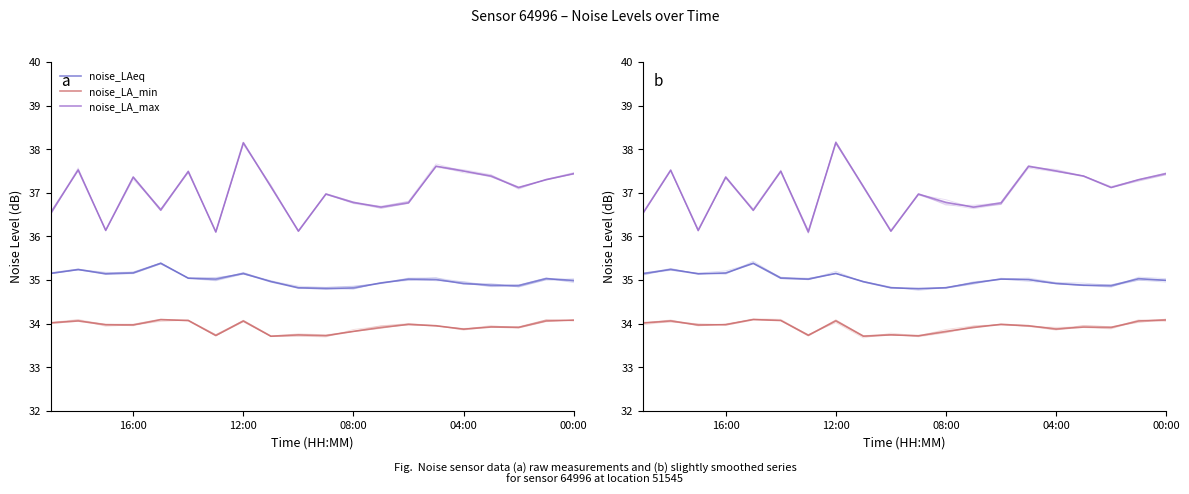

Which series has the widest spread of values?

noise_LA_max